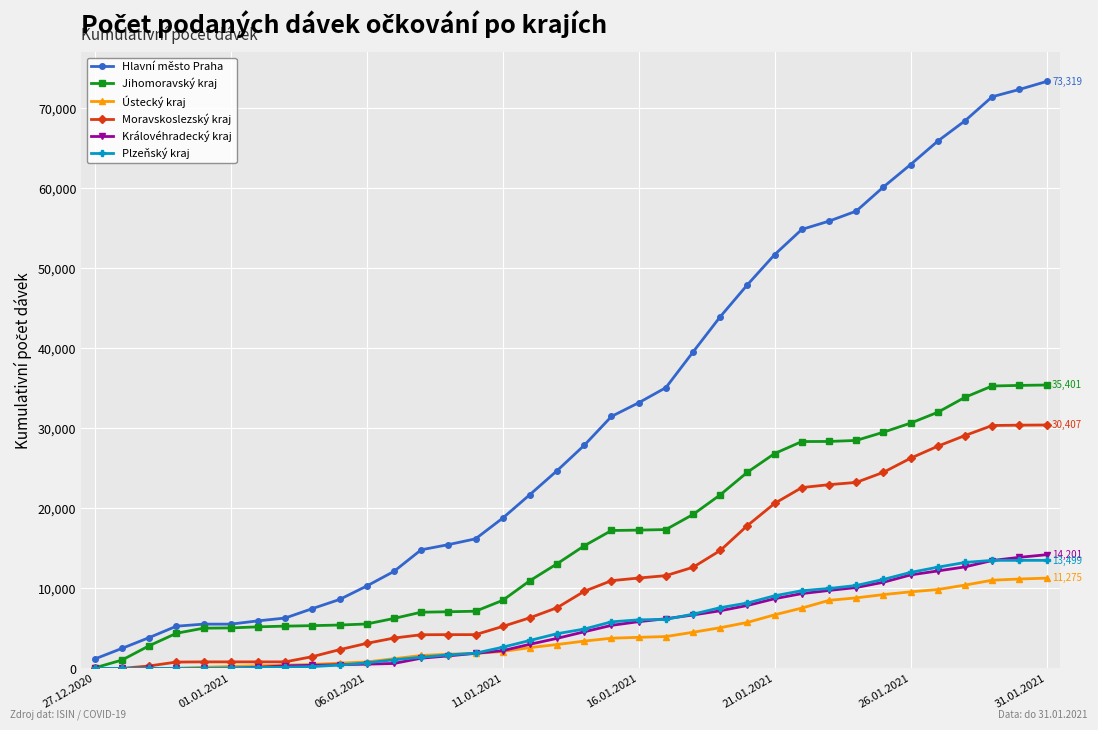

Which series has the largest total across all categories?

Hlavní město Praha